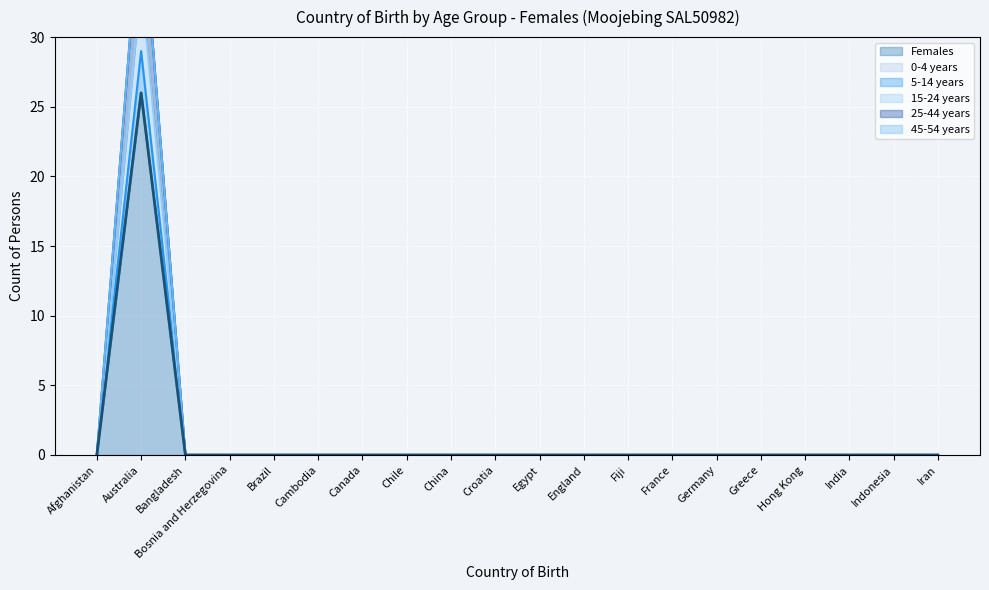

Which series has the largest range (max minus min)?

25-44 years